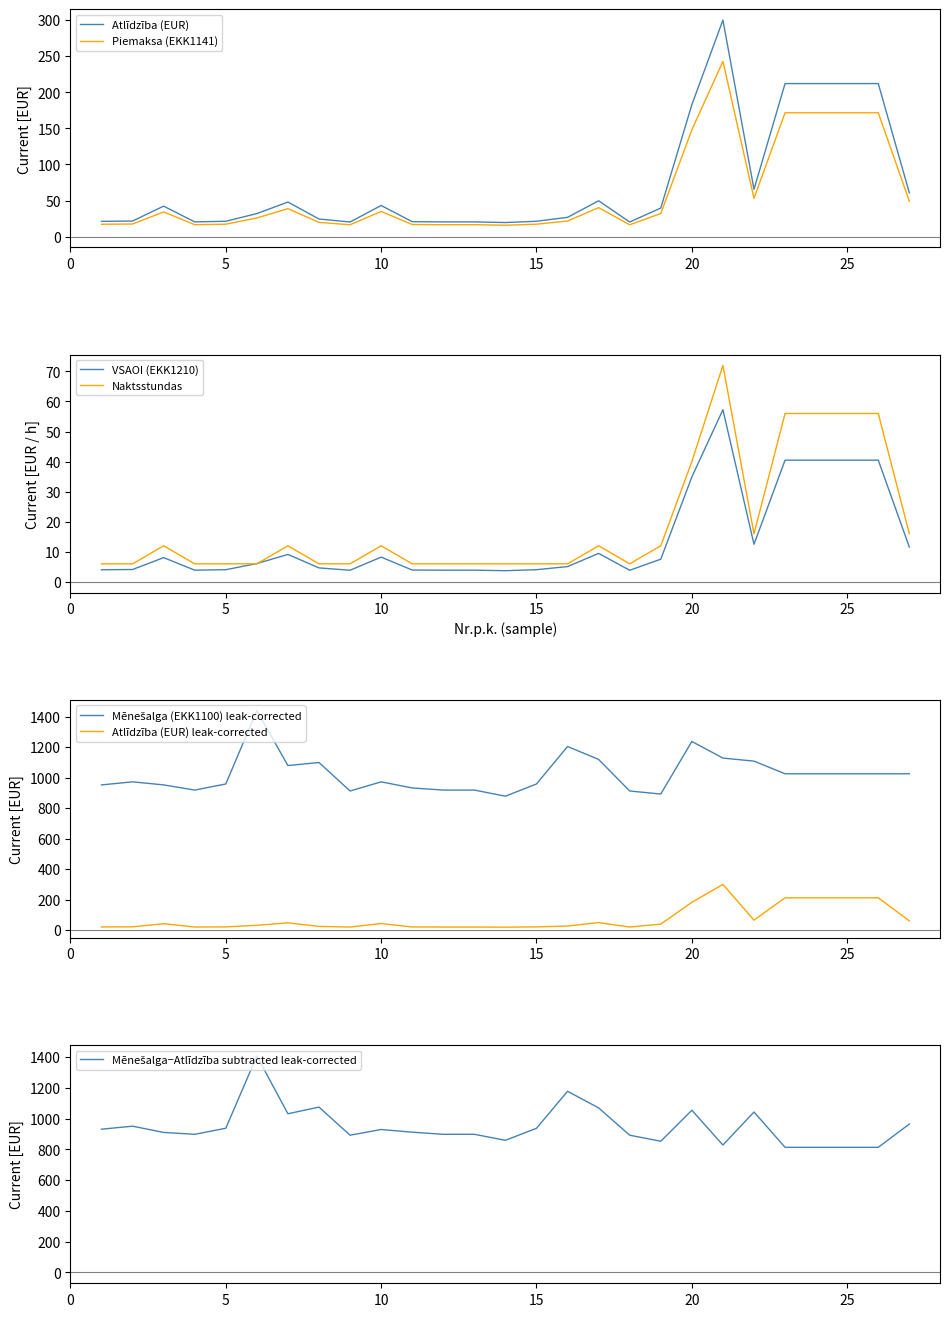

Which series changed the most between 18 and 26?

Atlīdzība (EUR)